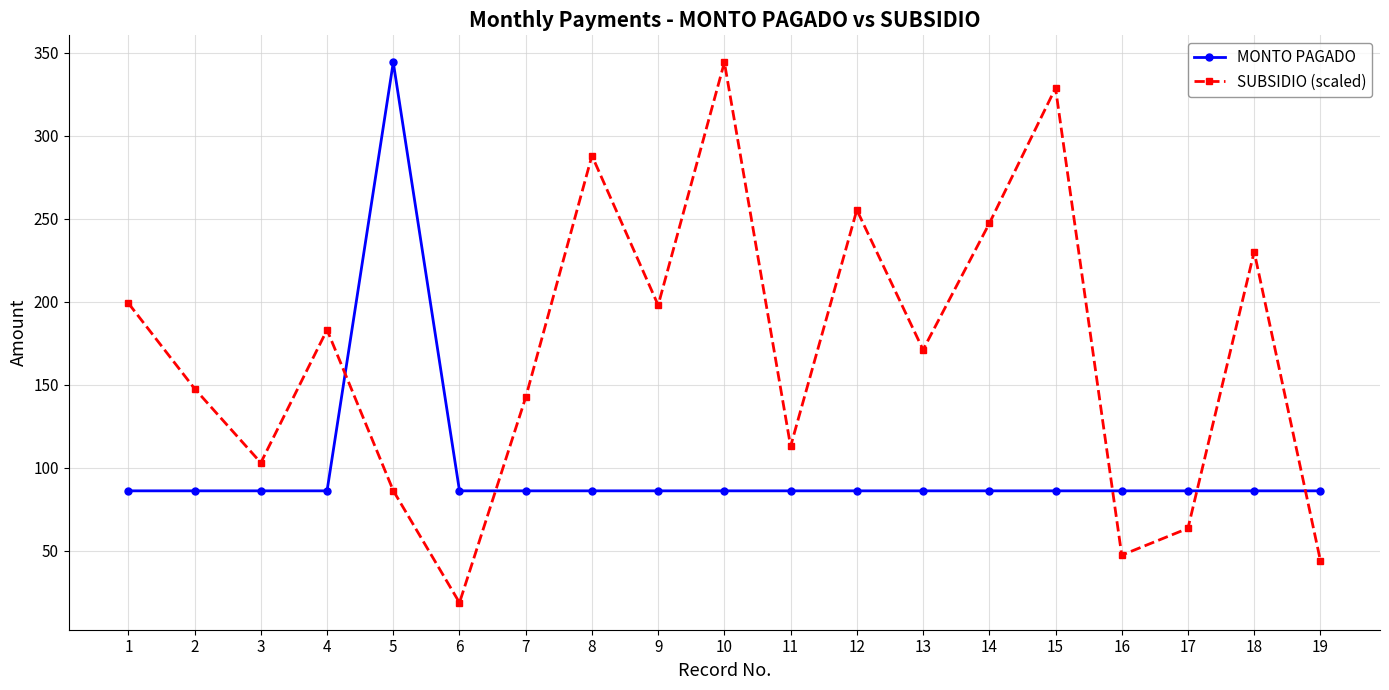

Is it true that MONTO PAGADO equals 119.0 at 15?

False